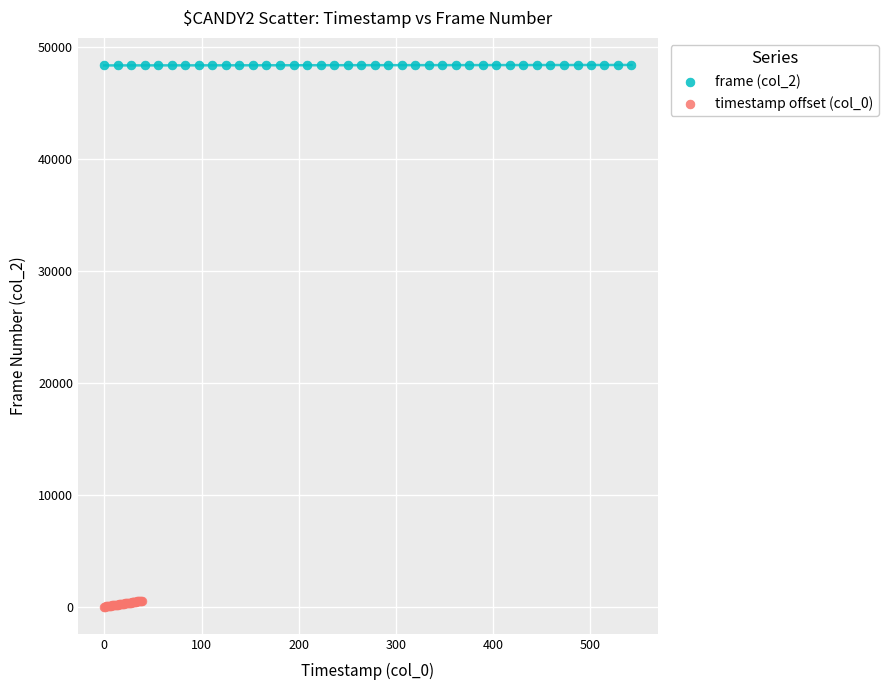

Which series has the widest spread of Y values?

timestamp offset (col_0)